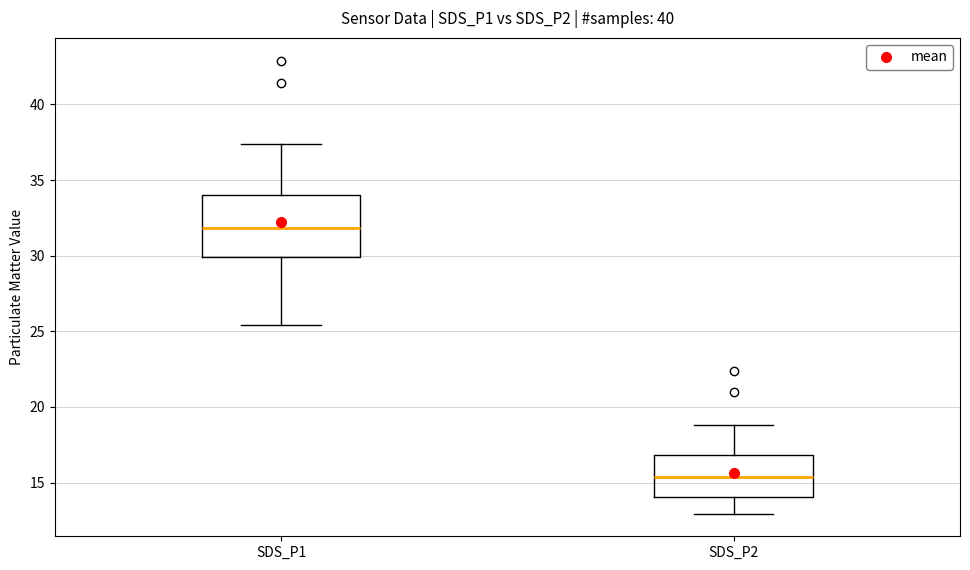

Reading left to right, read every box against the y-axis: the position of its median line, the range the box covers, and the ends of its whiskers. The values are not printed on the chart, so give them approximately, as read against the axis.

SDS_P1: median 32.0, box 30.0 to 34.0, whiskers 25.5 to 37.5
SDS_P2: median 15.5, box 14.0 to 17.0, whiskers 13.0 to 19.0